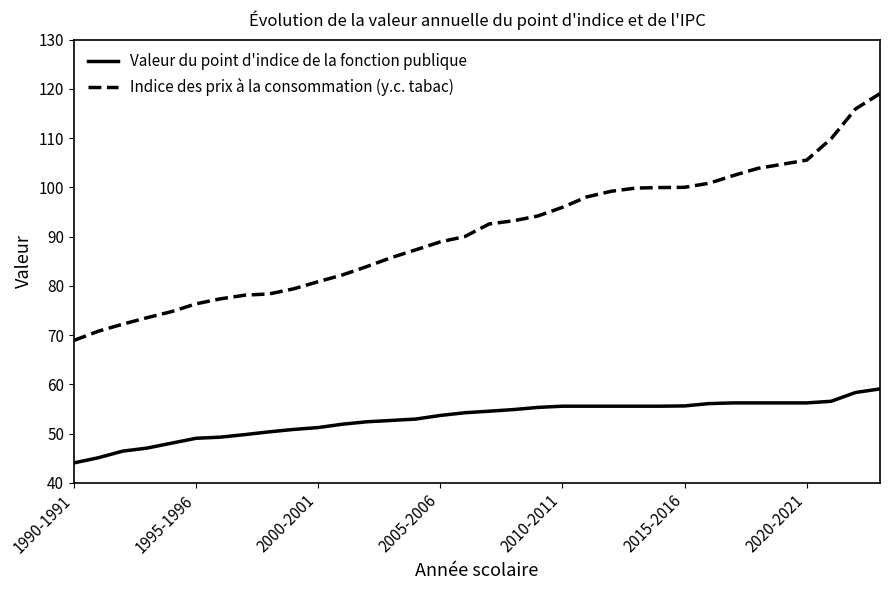

What is the smallest value displayed?

44.0